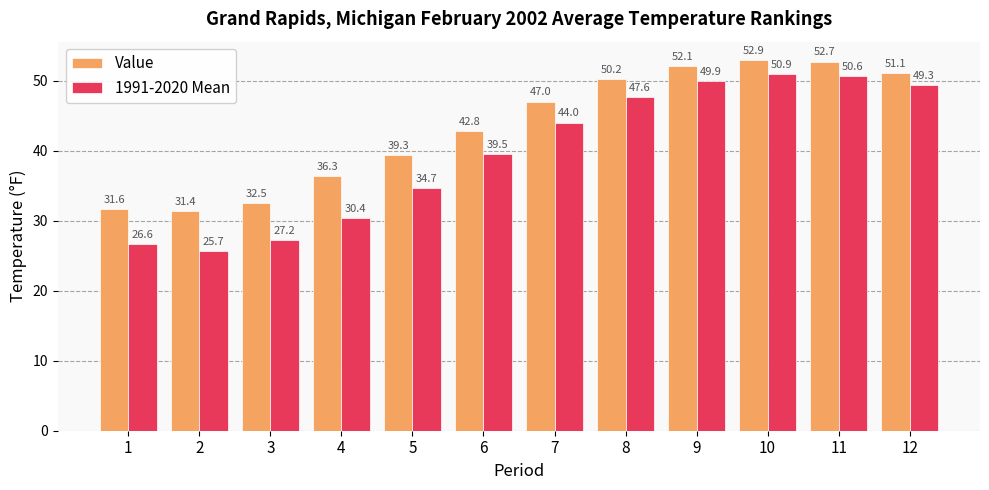

What is the greatest value displayed?

52.9